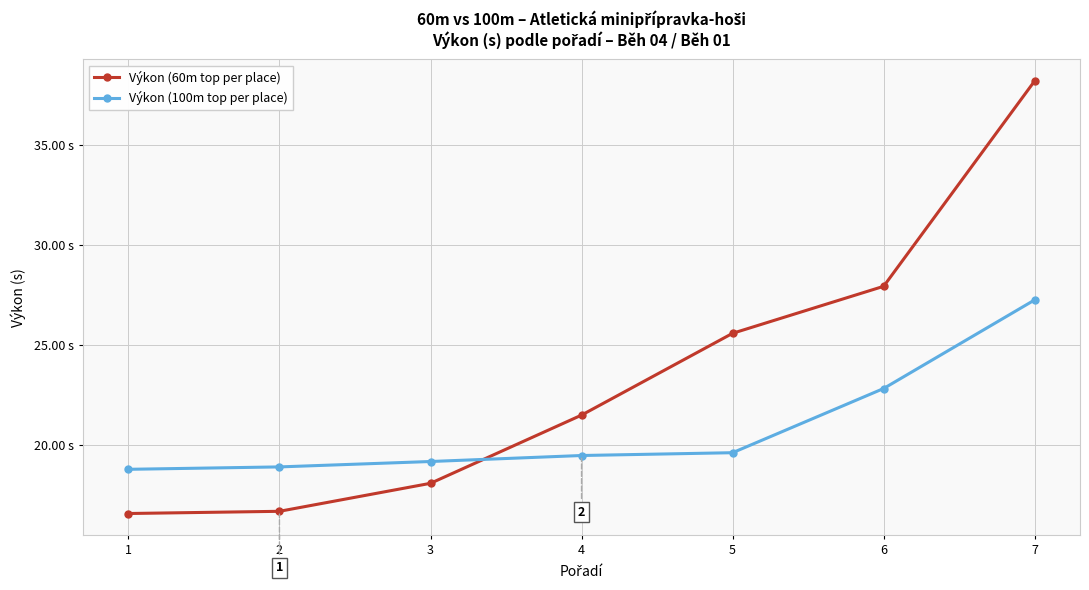

At which label is Výkon (100m top per place) closest to 22?

6